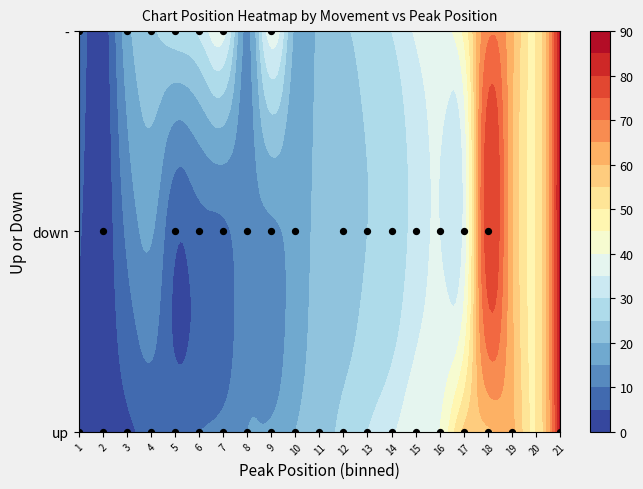

Rank the series by their average value, from lowest to highest.

-, down, up